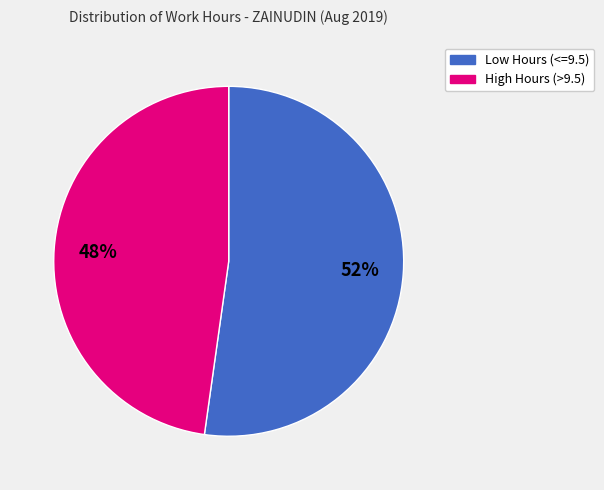

Rank the categories by value from highest to lowest.

Low Hours (<=9.5), High Hours (>9.5)